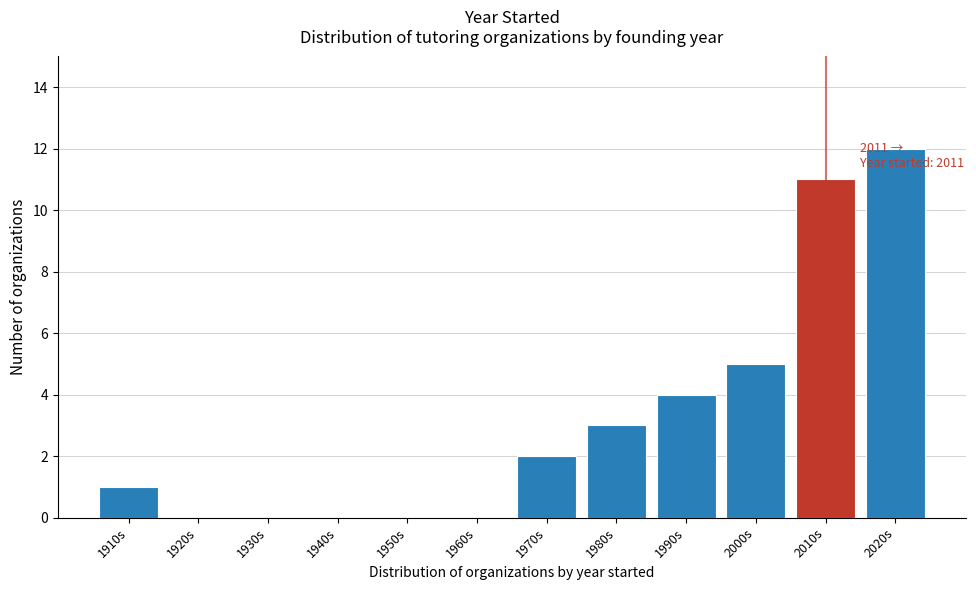

Reading left to right, transcribe all the data shown in this chart.

1910s=1	1920s=0	1930s=0	1940s=0	1950s=0	1960s=0	1970s=2	1980s=3	1990s=4	2000s=5	2010s=11	2020s=12